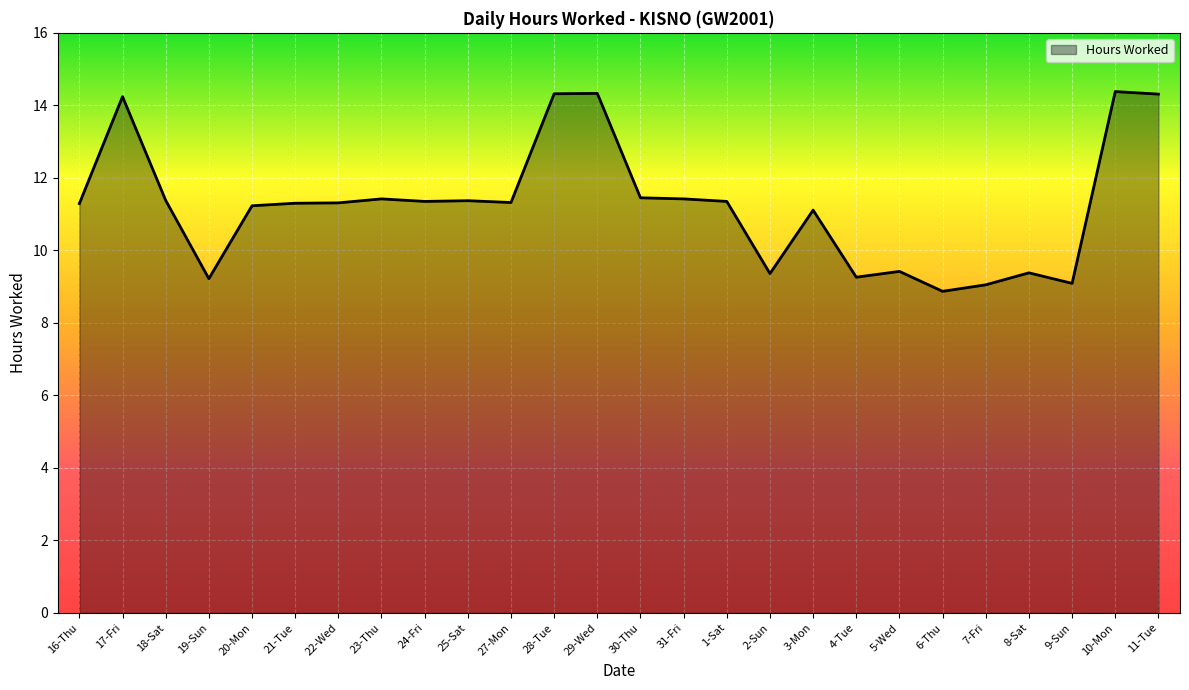

What position from the left is 23-Thu?

8